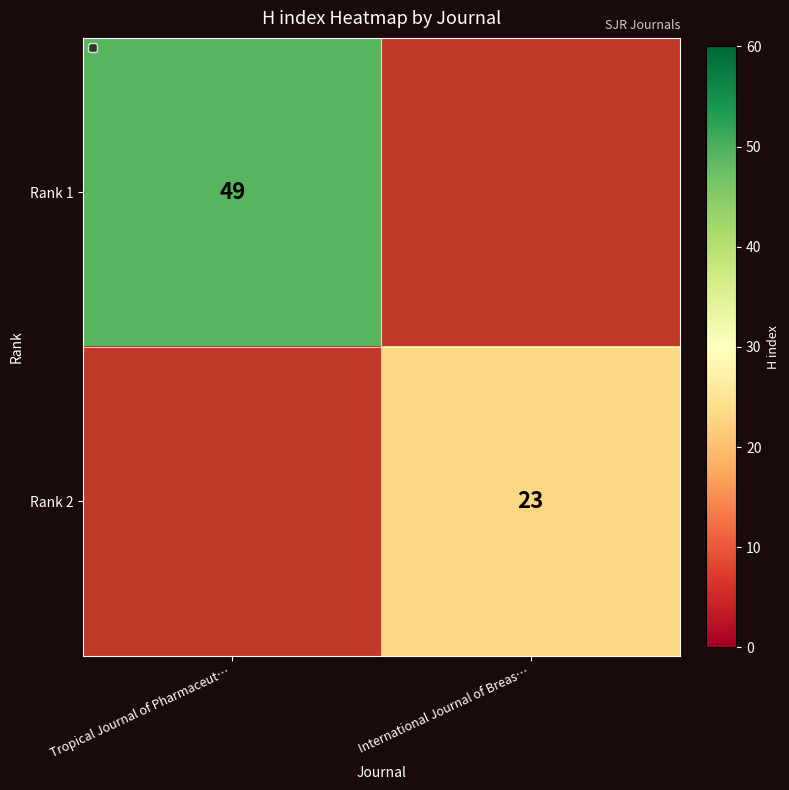

The Rank 2 series shows 41 at International Journal of Breas…. True or false?

False